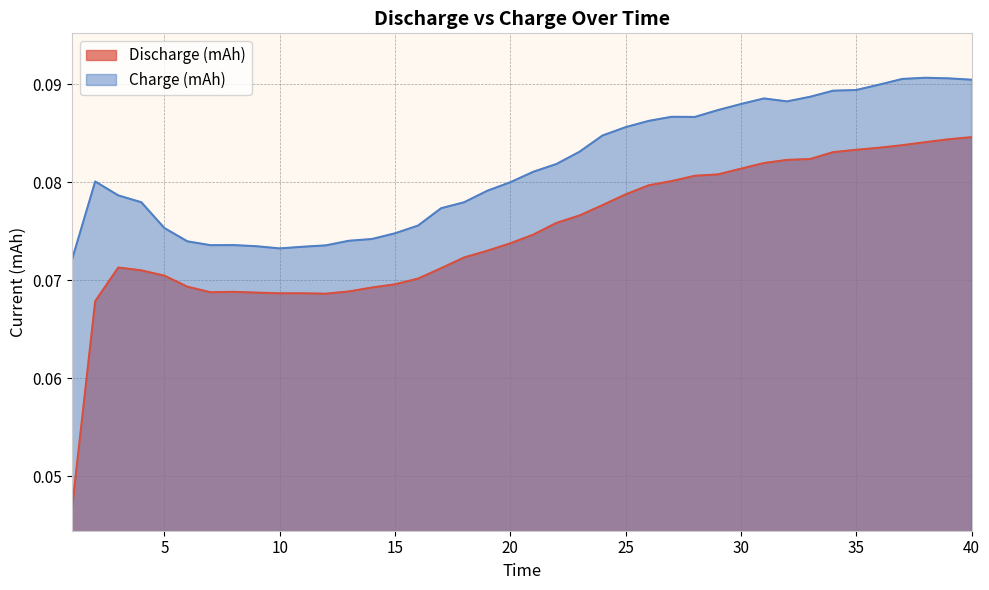

True or false: Charge (mAh) and Discharge (mAh) intersect in this chart.

False